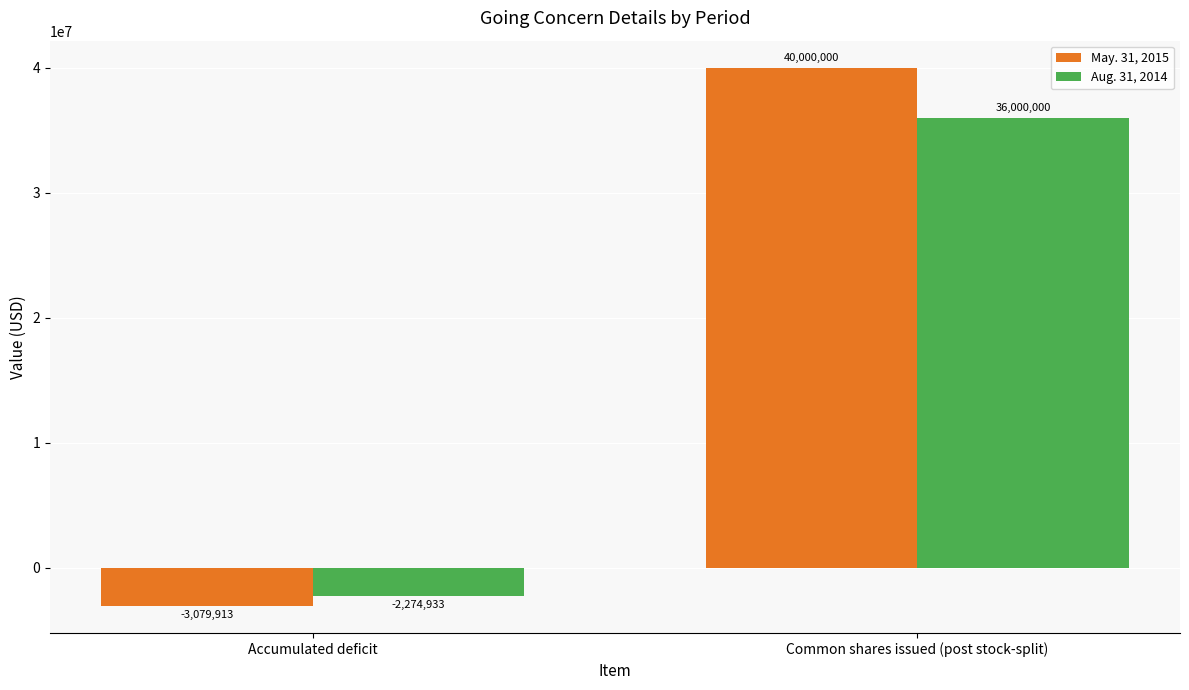

What is the approximate value of May. 31, 2015 at Common shares issued (post stock-split)?

40000000